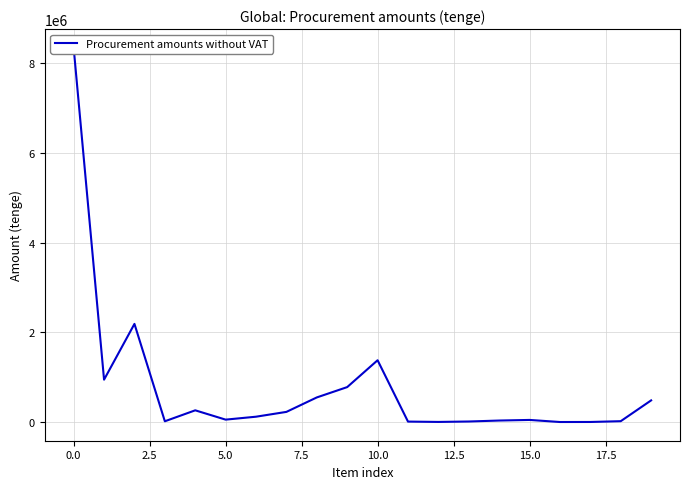

Is this an area chart (filled region under the line)?

No